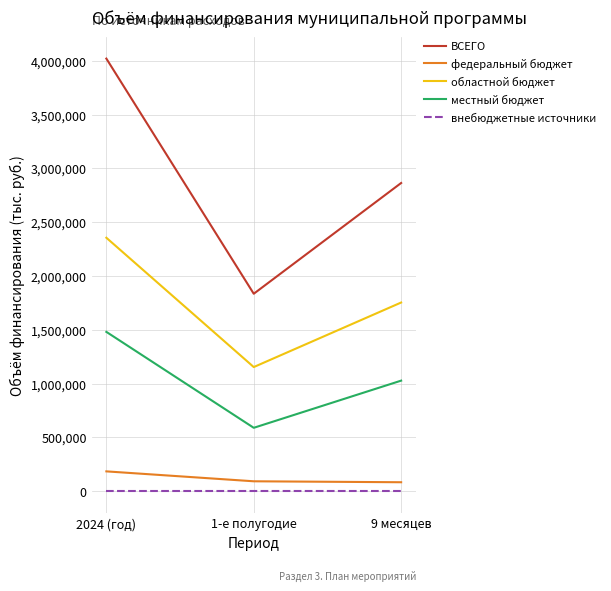

Where is местный бюджет nearest to the value 1034893?

9 месяцев